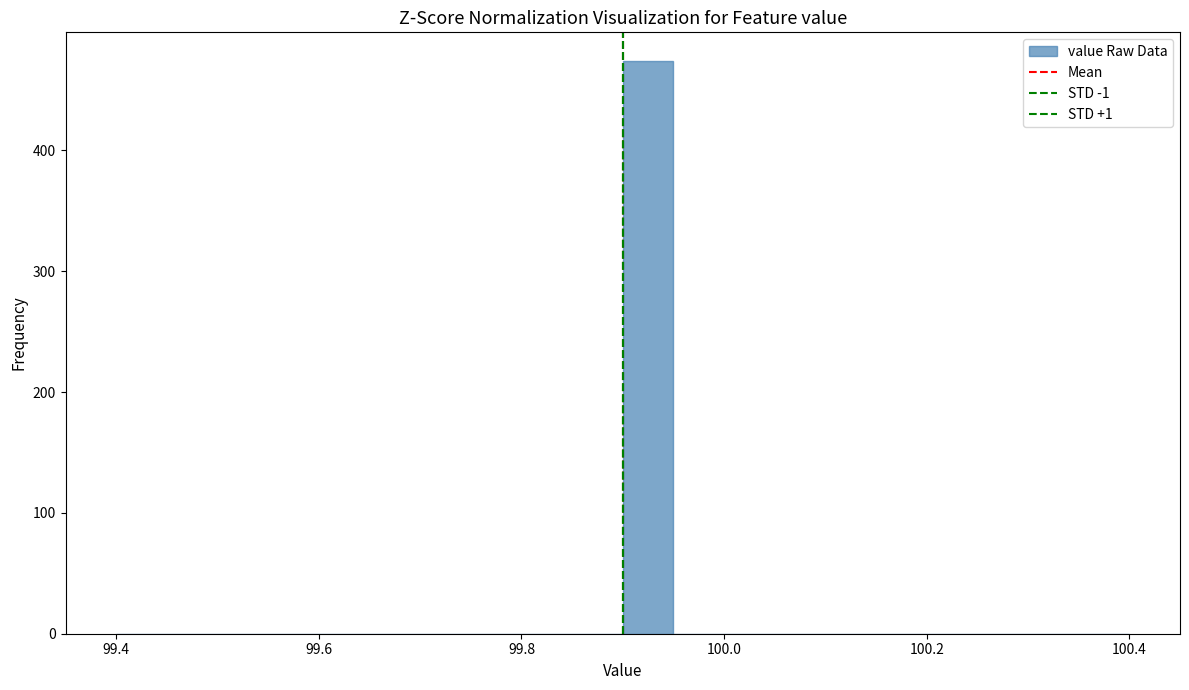

Around what value on the x-axis is the tallest bar? Give the approximate position of its centre, as read against the axis.

99.92